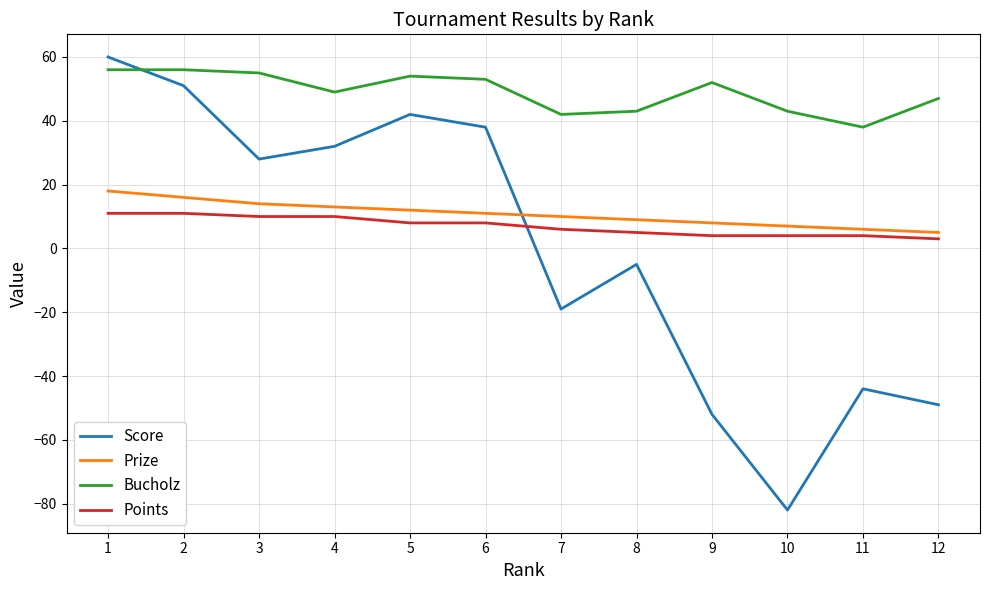

Which series has the largest total across all categories?

Bucholz